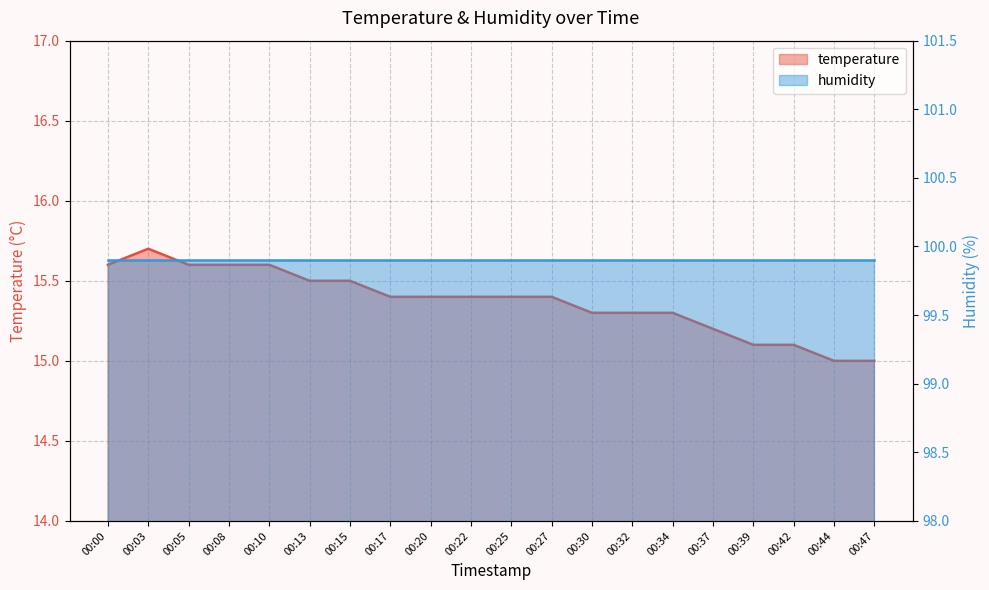

Reading left to right, list all the values displayed in this chart.

15.6	15.7	15.6	15.6	15.6	15.5	15.5	15.4	15.4	15.4	15.4	15.4	15.3	15.3	15.3	15.2	15.1	15.1	15.0	15.0